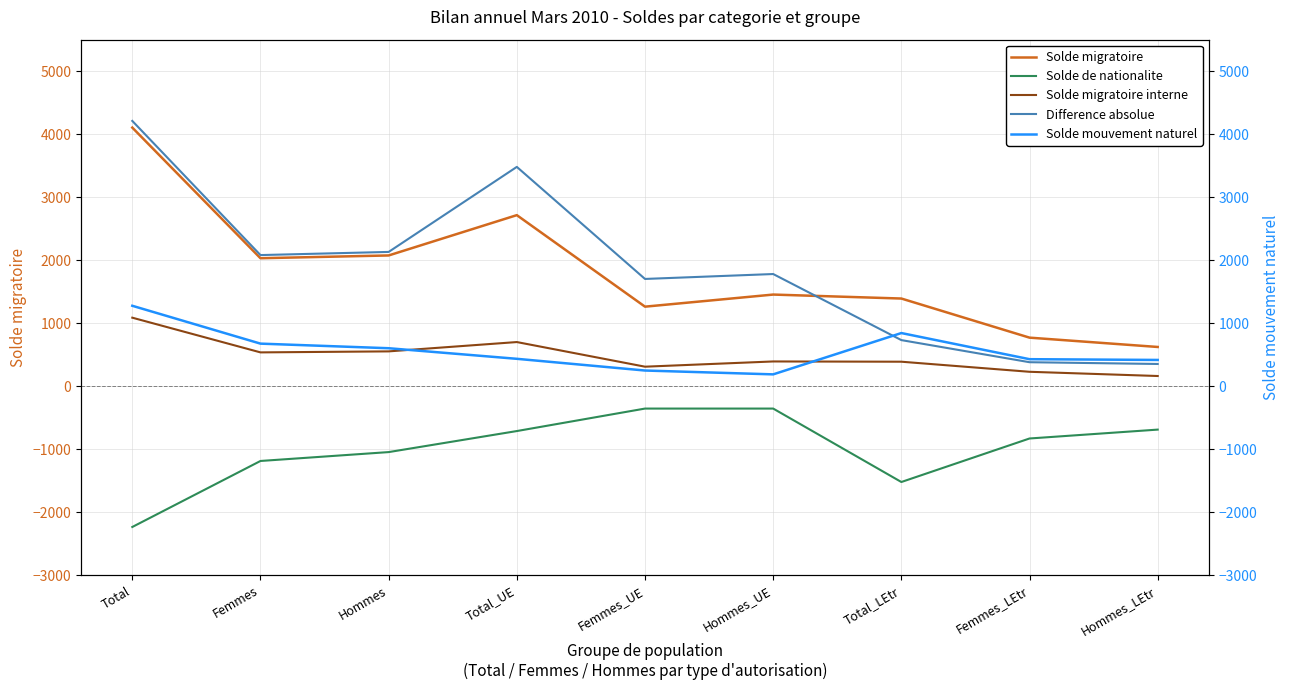

True or false: Solde migratoire interne and Solde mouvement naturel intersect in this chart.

True